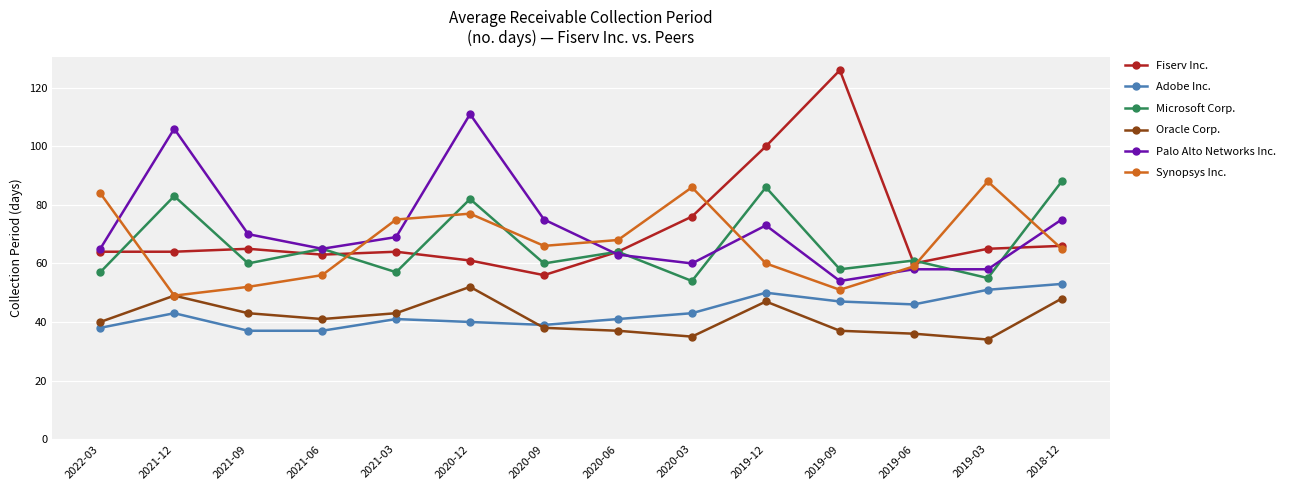

True or false: Microsoft Corp. has more than 1 points higher than both neighbors.

True